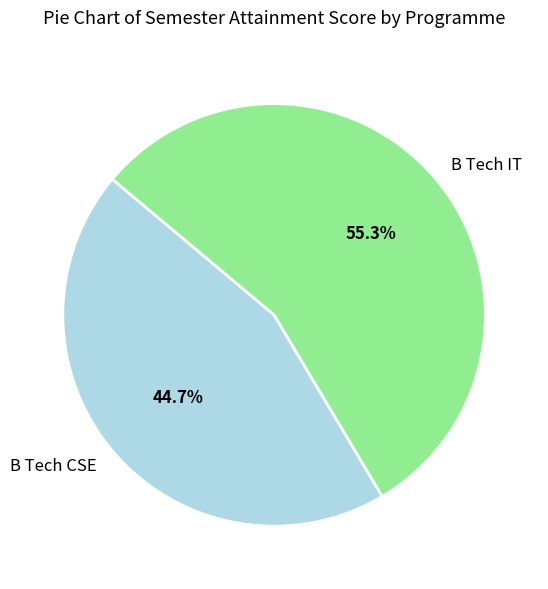

Rank the categories by value from lowest to highest.

B Tech CSE, B Tech IT